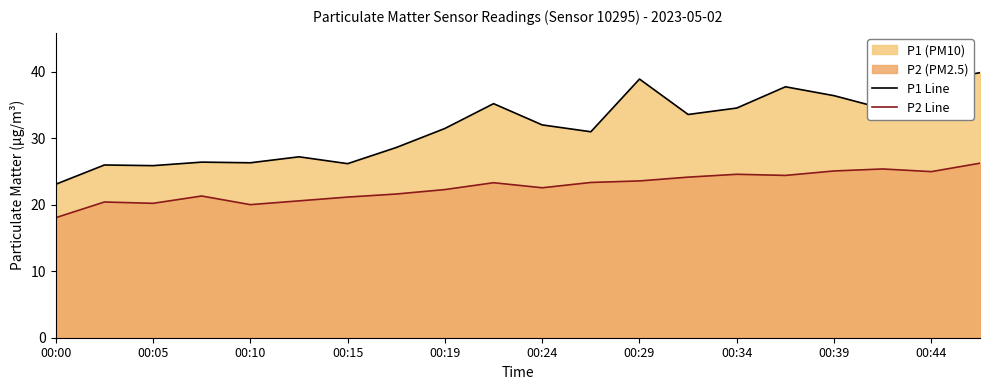

What is the approximate value of P2 Line at 17?

25.4